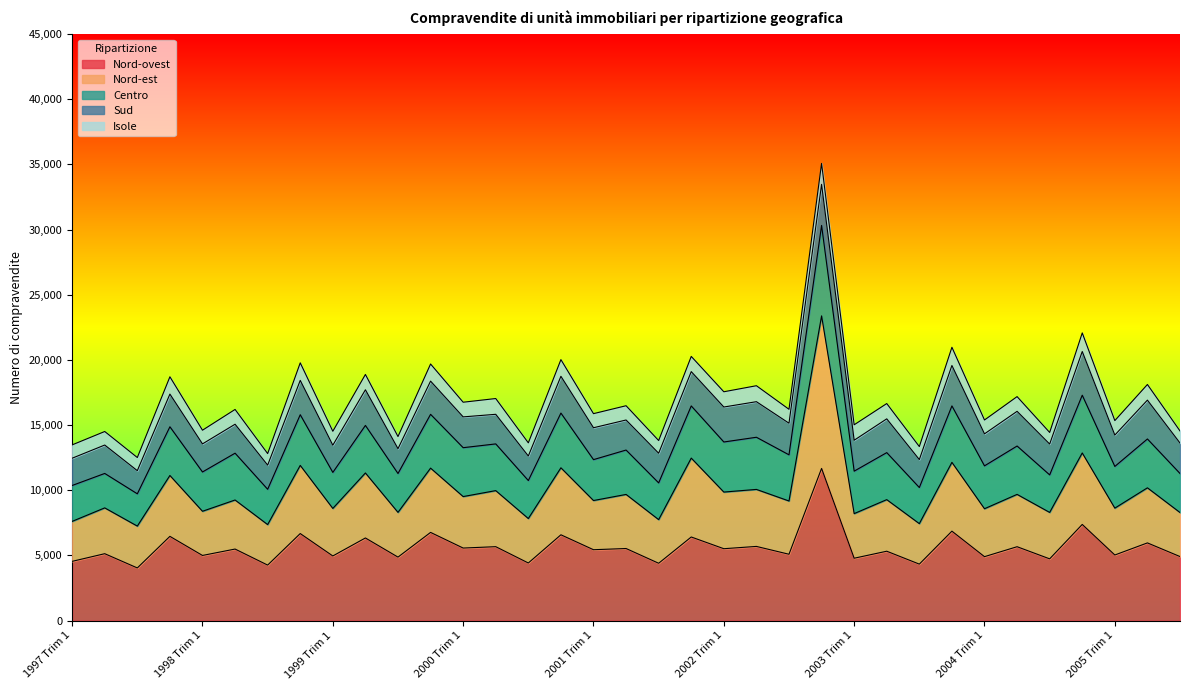

What is the maximum value for Nord-ovest?

11676